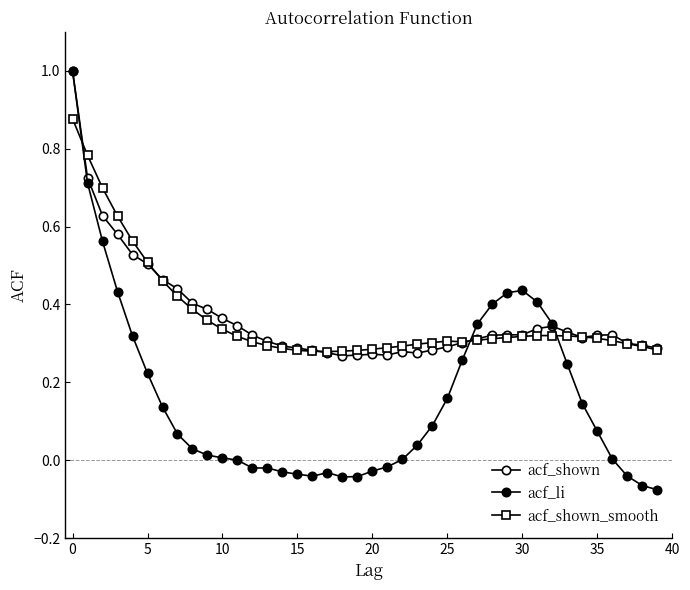

How many lines are shown in the chart?

3